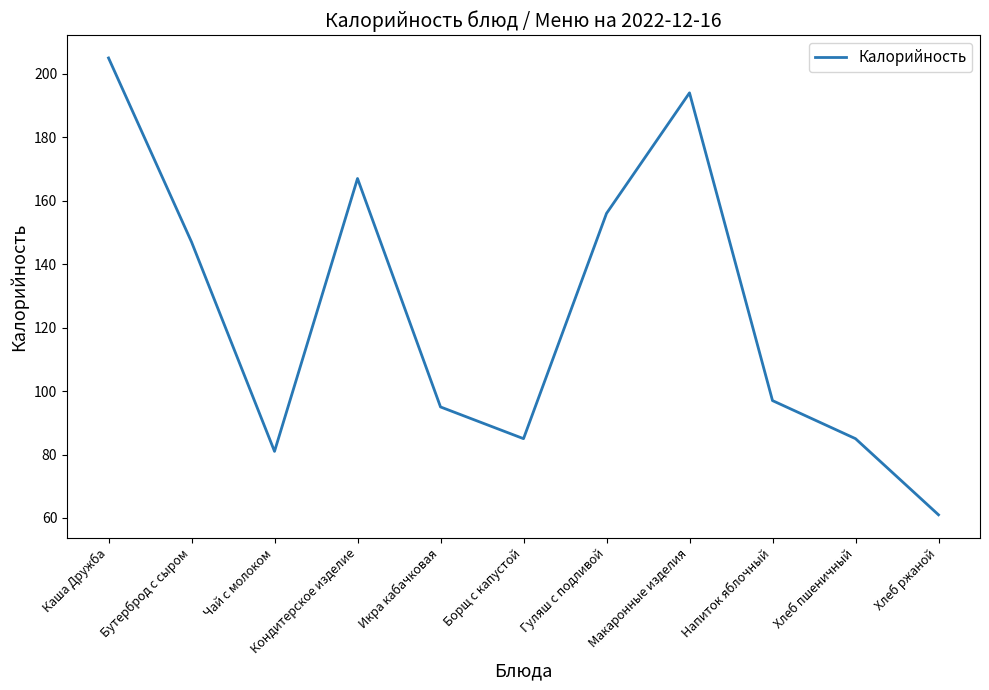

How many interior local valleys (lower than both neighbors) does the data have?

2